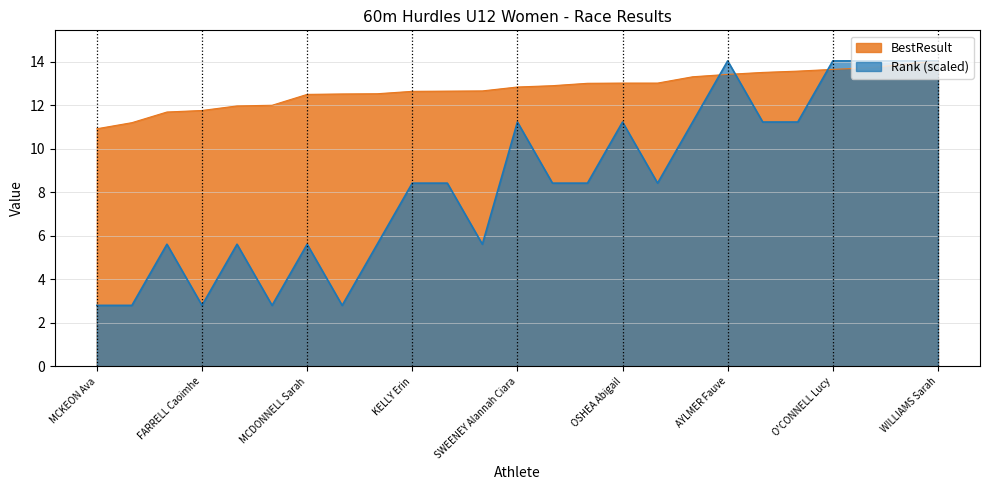

What is the label of the 13th point from the right?

SWEENEY Alannah Ciara